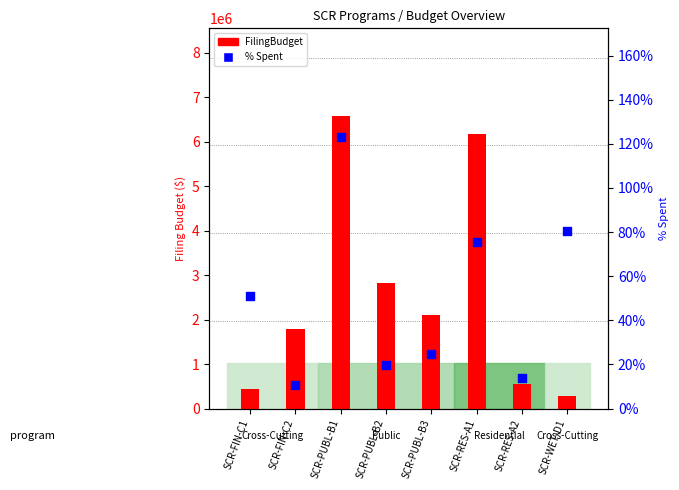

Which series reaches the minimum Y coordinate?

% spent